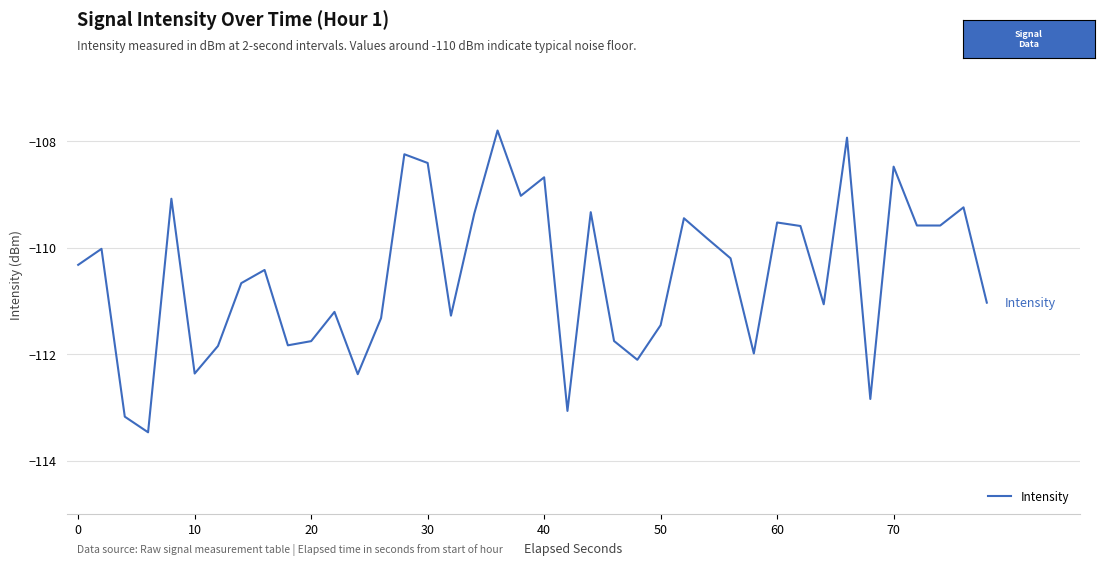

What is the difference between the maximum and minimum values?

5.7